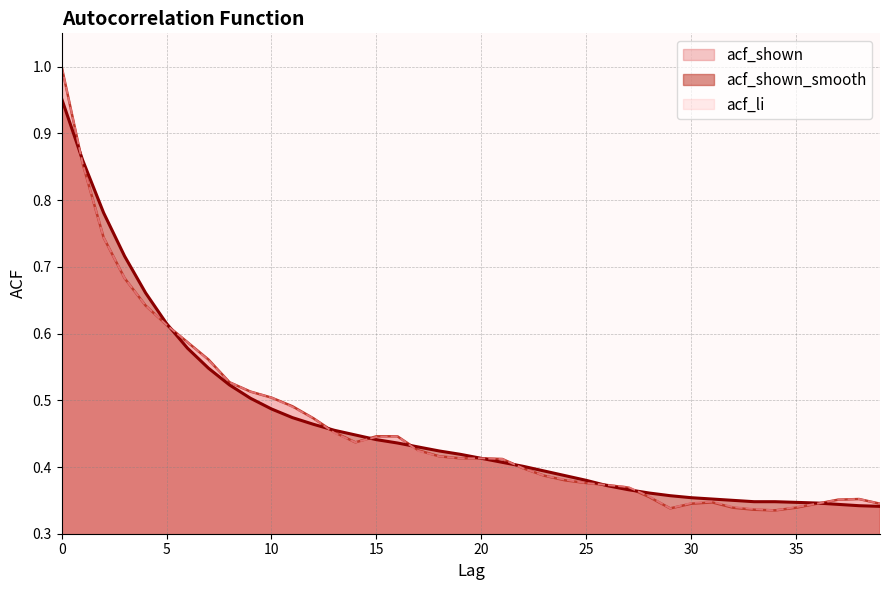

Reading left to right, extract all data points from this chart.

acf_shown_smooth: 1.0	0.9	0.8	0.7	0.7	0.6	0.6	0.5	0.5	0.5	0.5	0.5	0.5	0.5	0.4	0.4	0.4	0.4	0.4	0.4	0.4	0.4	0.4	0.4	0.4	0.4	0.4	0.4	0.4	0.4	0.4	0.4	0.3	0.3	0.3	0.3	0.3	0.3	0.3	0.3
acf_shown: 1.0	0.9	0.7	0.7	0.6	0.6	0.6	0.6	0.5	0.5	0.5	0.5	0.5	0.5	0.4	0.4	0.4	0.4	0.4	0.4	0.4	0.4	0.4	0.4	0.4	0.4	0.4	0.4	0.4	0.3	0.3	0.3	0.3	0.3	0.3	0.3	0.3	0.4	0.4	0.3
acf_li: 1.0	0.9	0.7	0.7	0.6	0.6	0.6	0.6	0.5	0.5	0.5	0.5	0.5	0.5	0.4	0.4	0.4	0.4	0.4	0.4	0.4	0.4	0.4	0.4	0.4	0.4	0.4	0.4	0.4	0.3	0.3	0.3	0.3	0.3	0.3	0.3	0.3	0.4	0.4	0.3